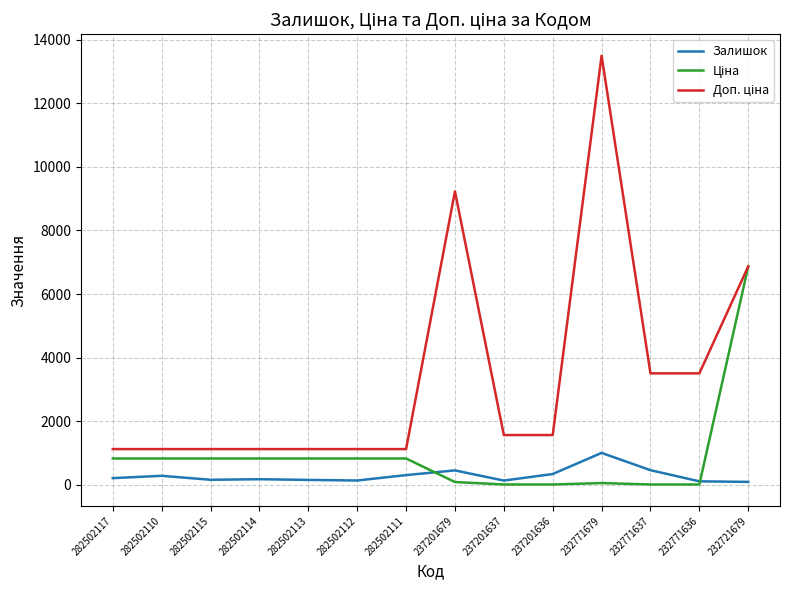

What position from the right is 282502113?

10